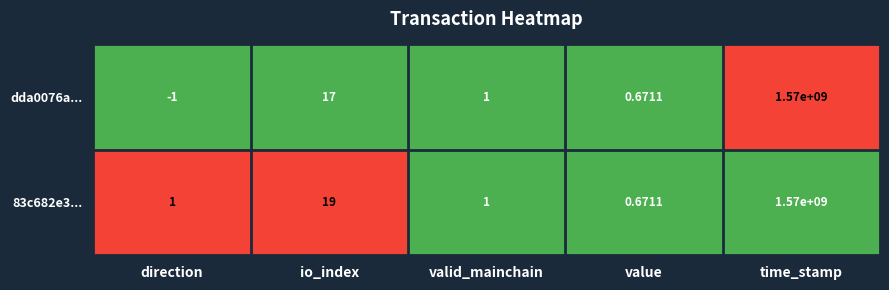

Where is 83c682e3... nearest to the value 785000000?

io_index